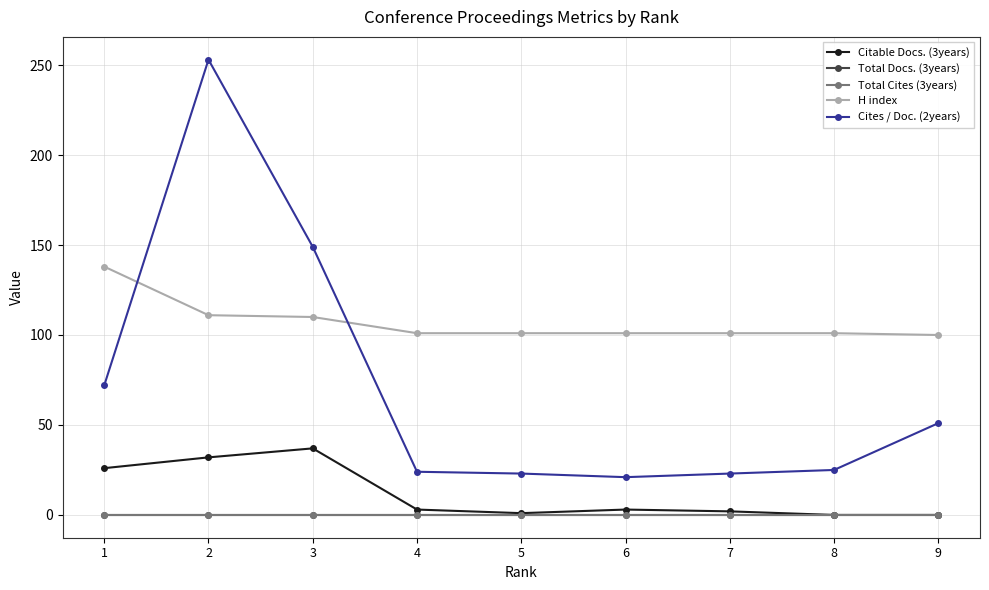

In Cites / Doc. (2years), how many points are lower than both neighbors (excluding endpoints)?

1